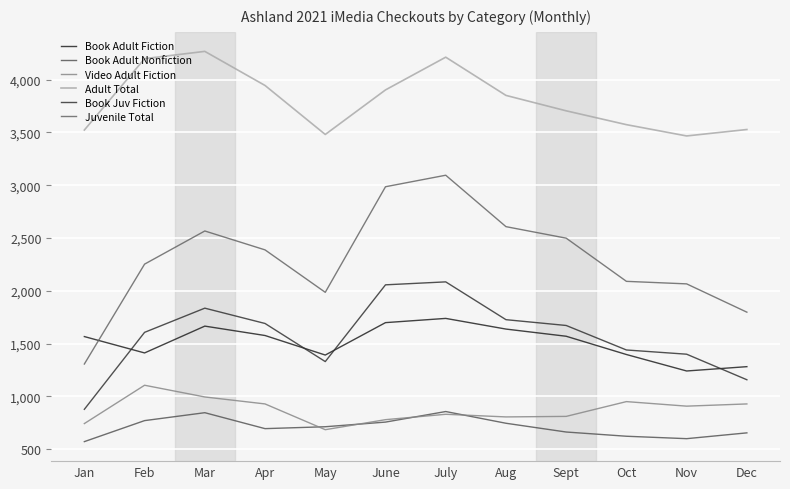

What is the label of the 6th point from the left?

June